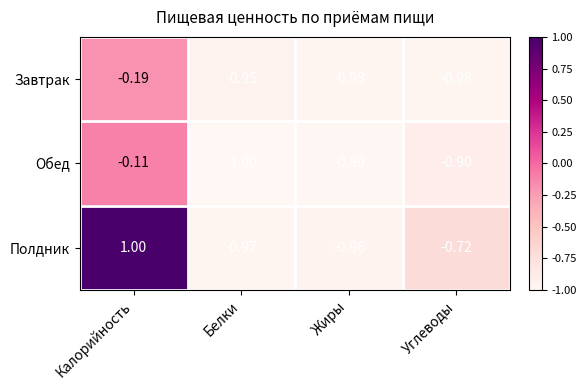

Count the number of data series in this chart.

3